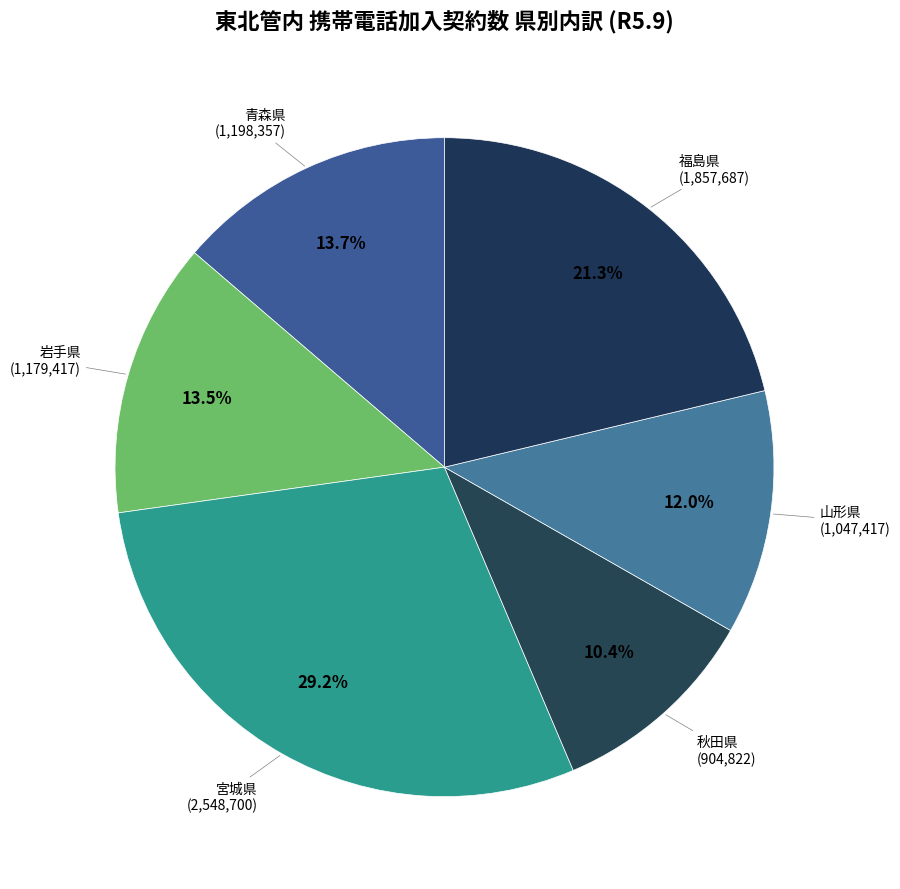

How many slices are in this pie chart?

6